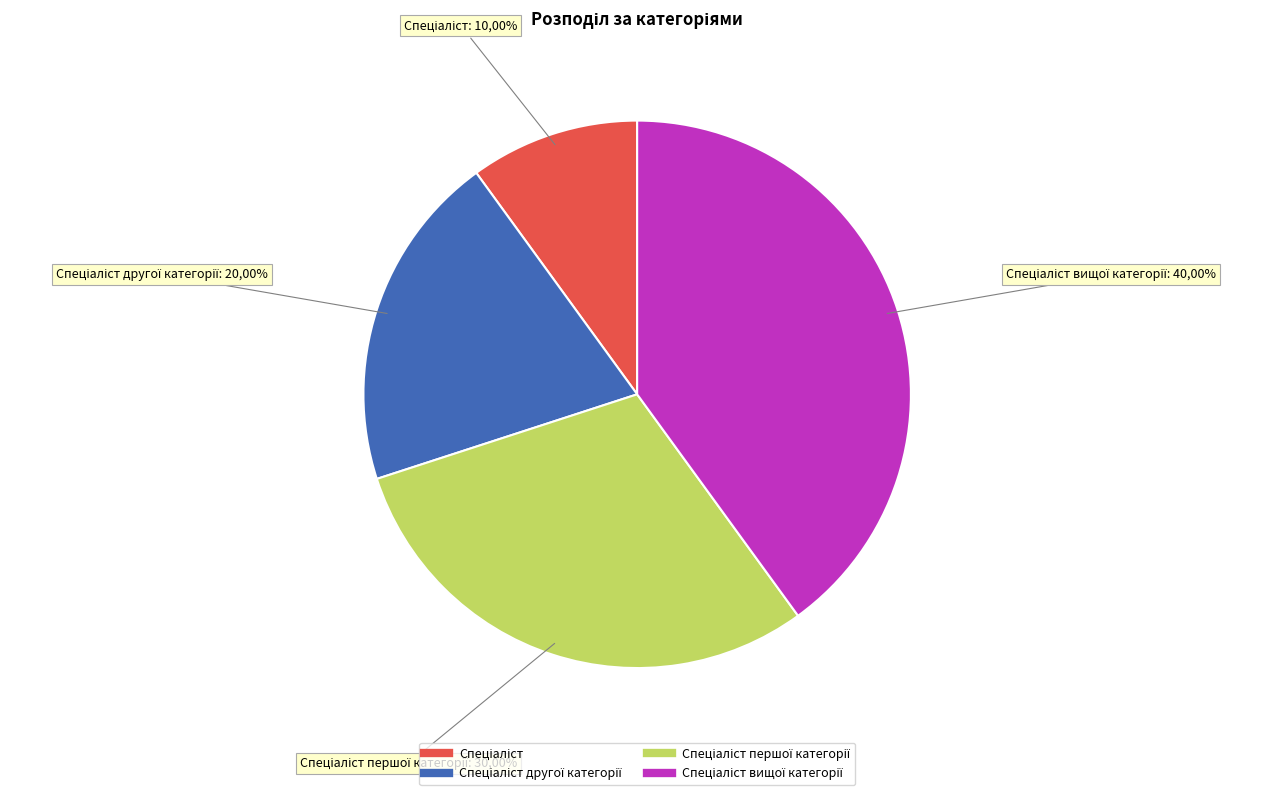

Count the number of slices in the pie.

4